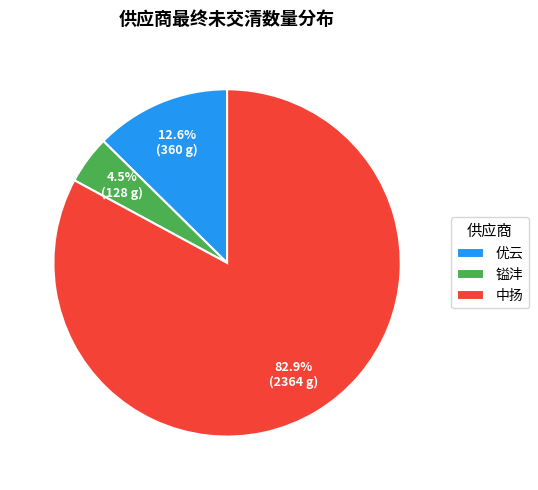

Does 中扬 represent more than half of the total?

Yes